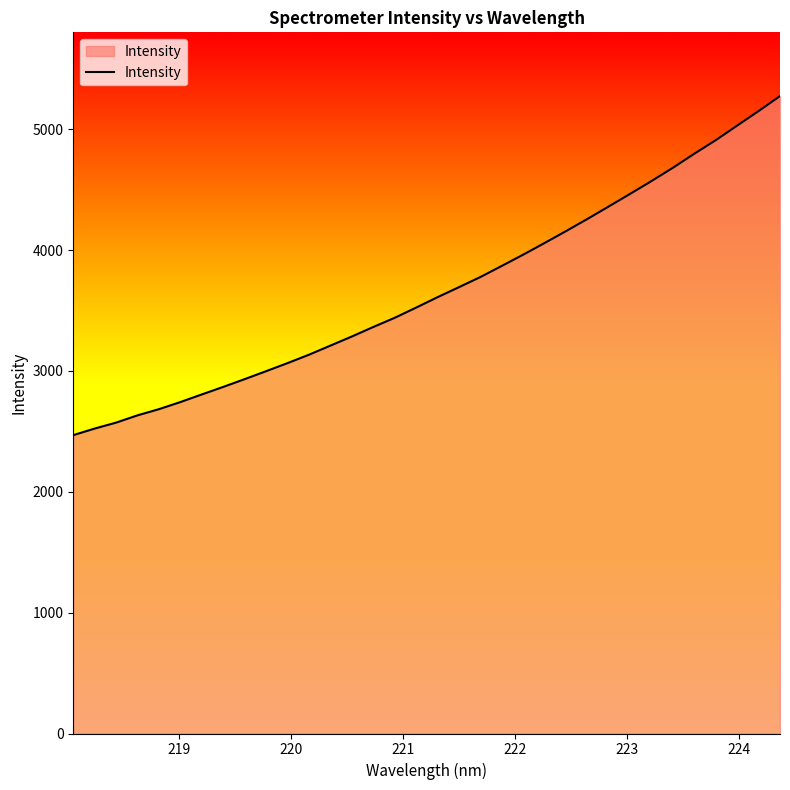

What is the difference between the maximum and minimum values?

2805.1